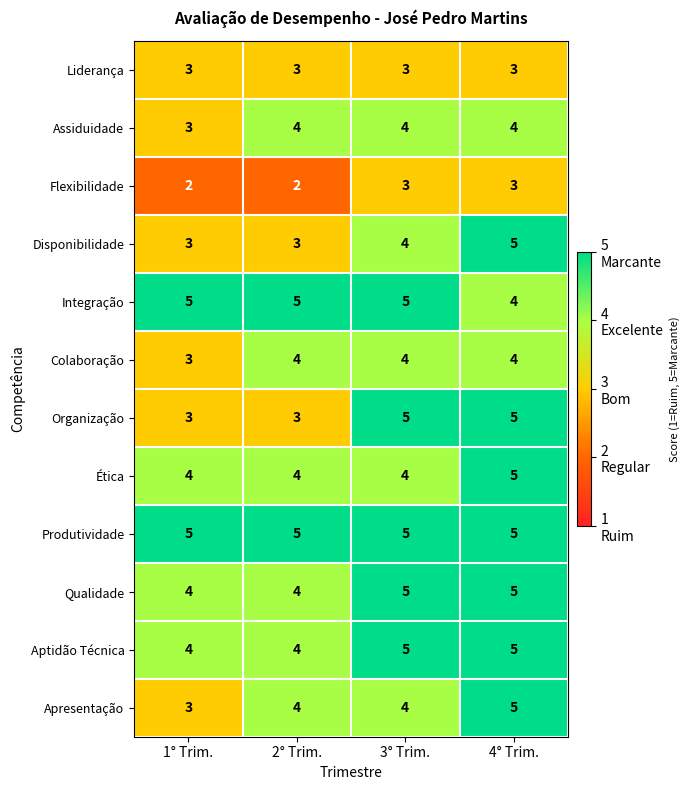

Which category has the highest value in the Ética series?

4° Trim.